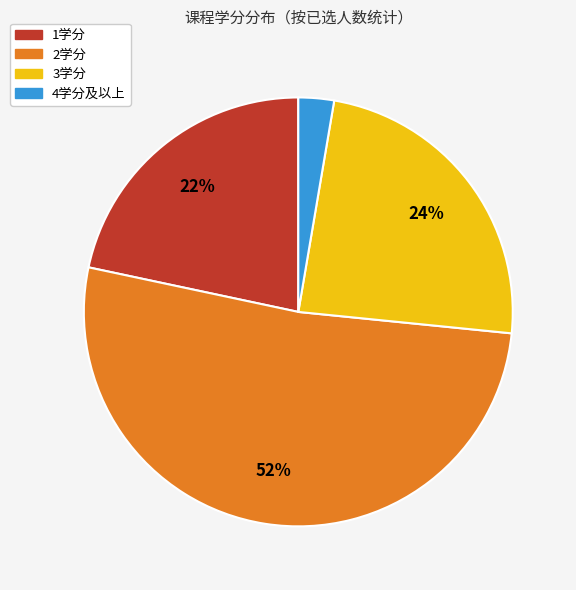

Is there a majority slice in this chart?

Yes